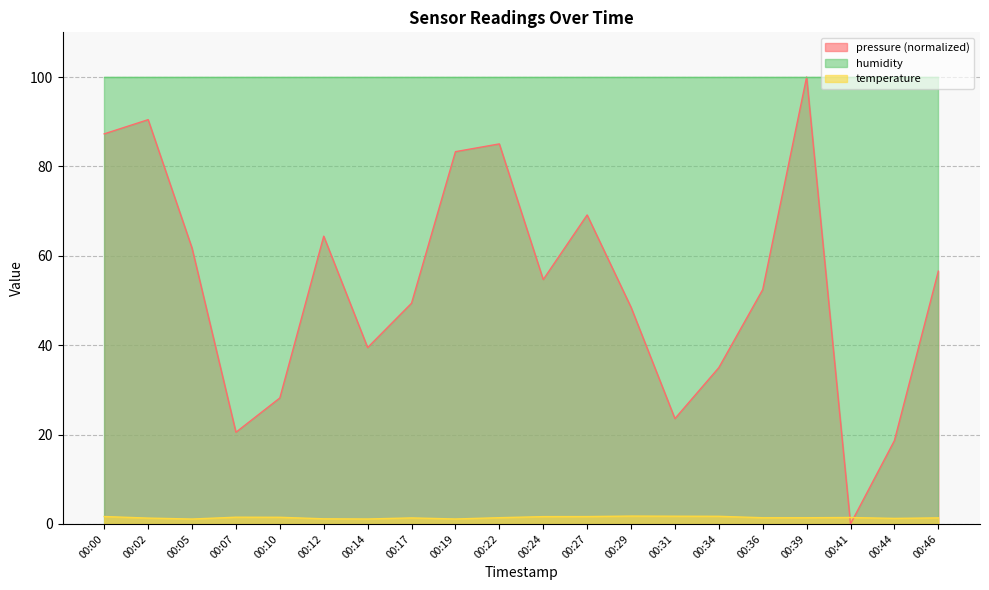

What is the greatest value displayed?

100.0